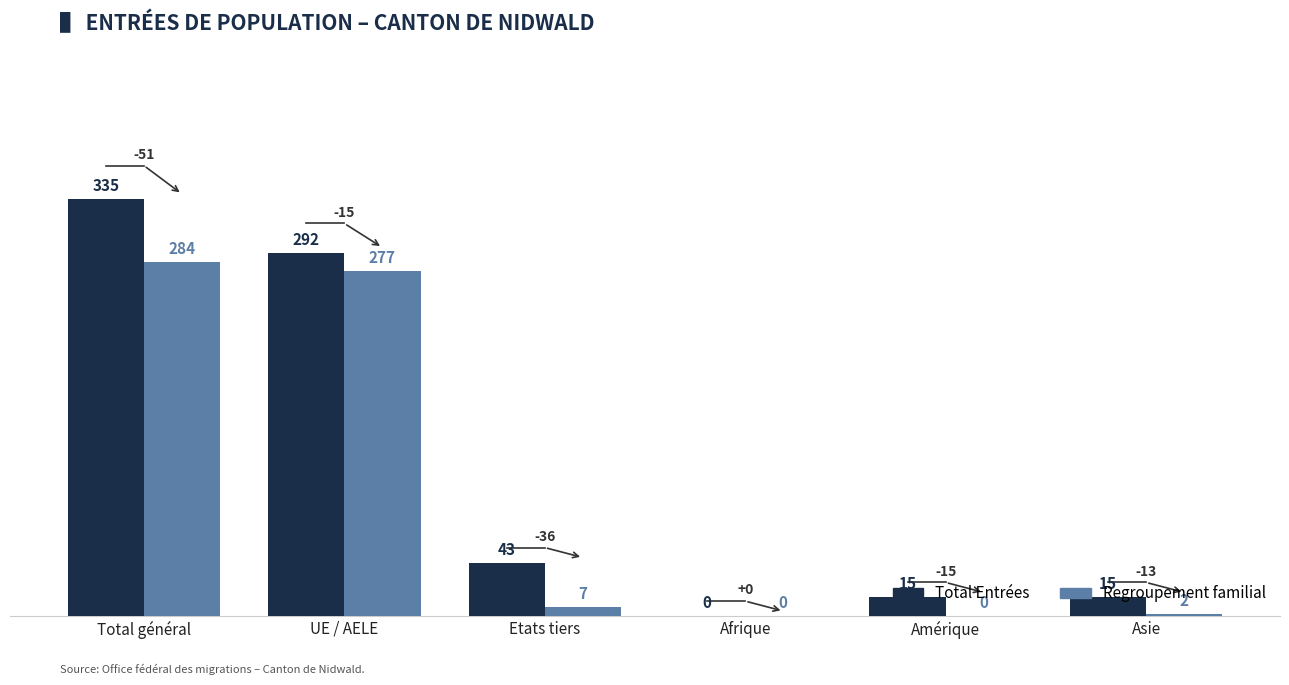

Is the value of Total Entrées at UE / AELE greater than the value of Regroupement familial at Asie?

Yes